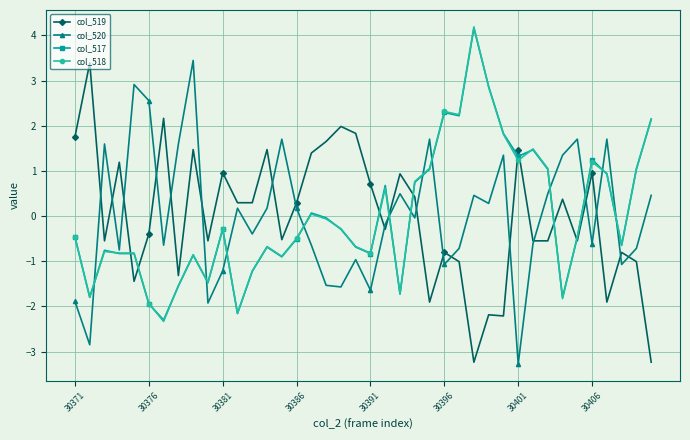

What is the value of the col_519 point at the 12th from the left?

0.3